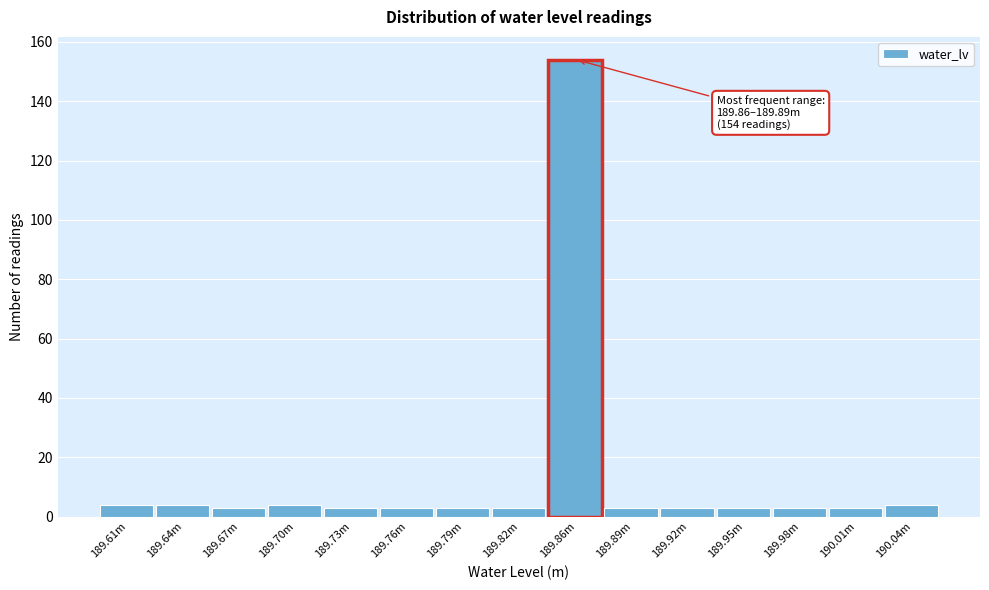

Reading right to left, what are all the values shown in this chart?

4	3	3	3	3	3	154	3	3	3	3	4	3	4	4